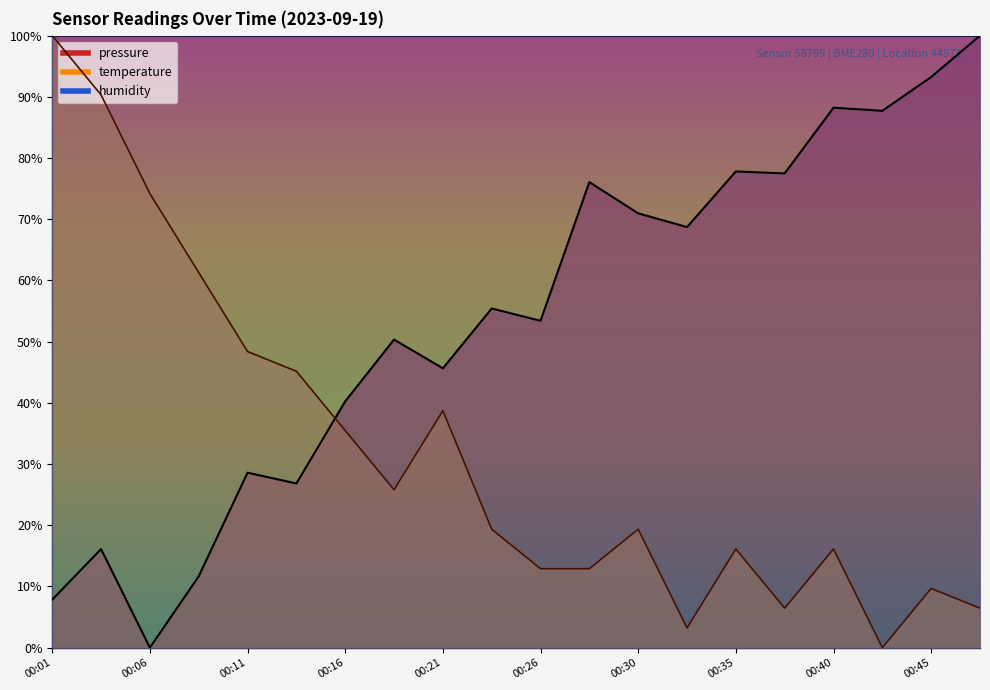

Reading right to left, list all the values displayed in this chart.

pressure: 100.0	93.2	87.7	88.2	77.5	77.8	68.7	71.0	76.1	53.4	55.4	45.6	50.3	40.2	26.8	28.6	11.7	0.0	16.1	7.8
temperature: 6.5	9.7	0.0	16.1	6.5	16.1	3.2	19.4	12.9	12.9	19.4	38.7	25.8	35.5	45.2	48.4	61.3	74.2	90.3	100.0